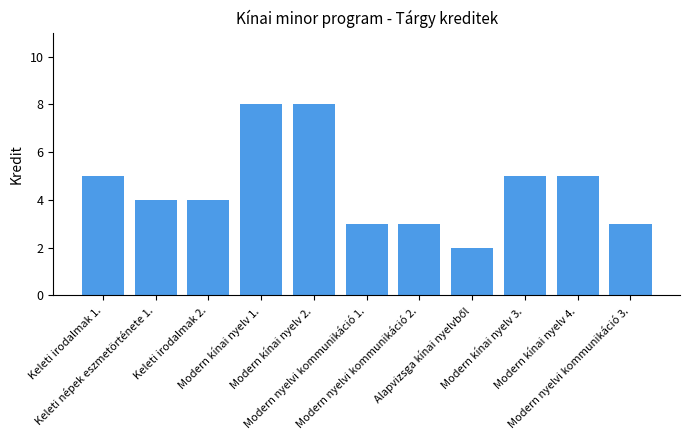

What is the average value?

5